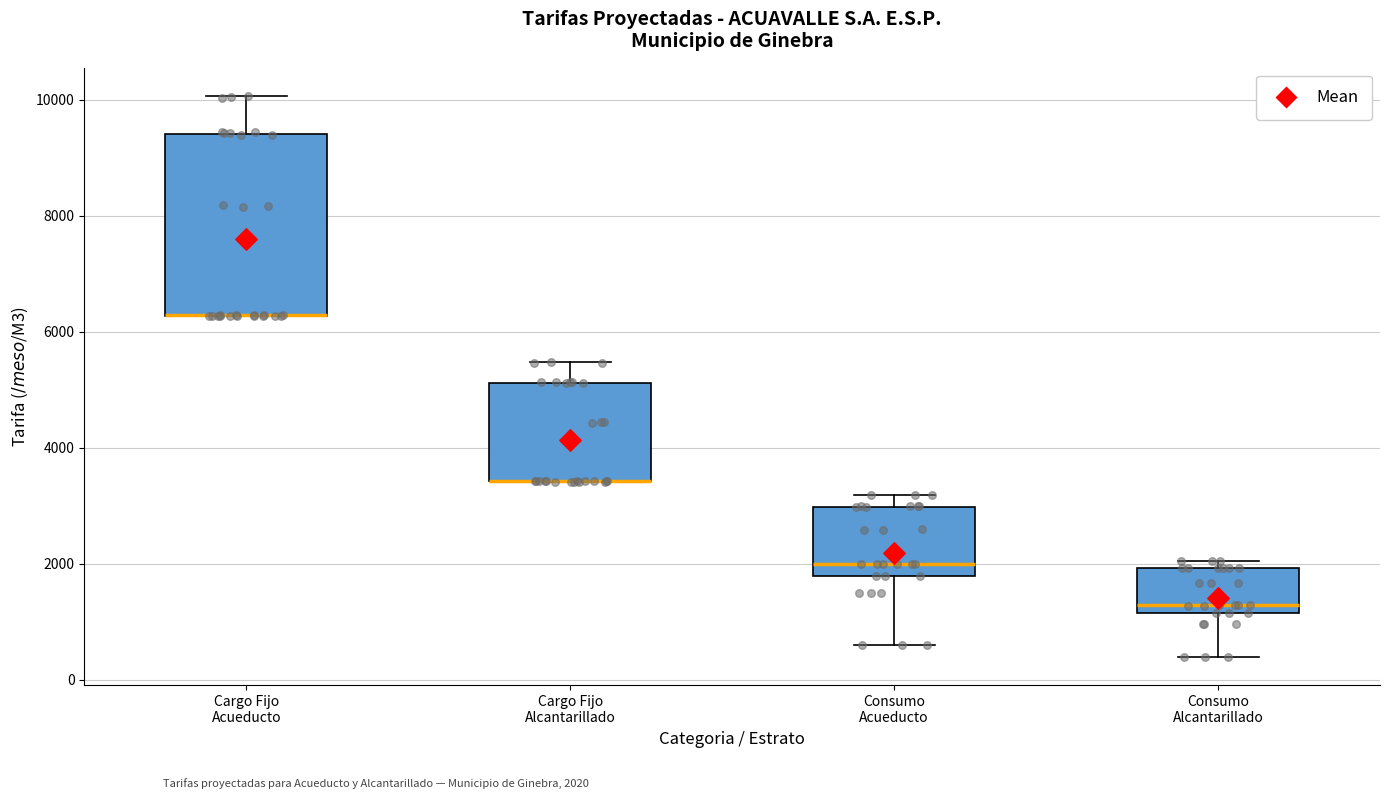

Where is the lower edge of the box for Cargo Fijo Alcantarillado on the y-axis? The values are not printed on the chart, so give them approximately, as read against the axis.

3400